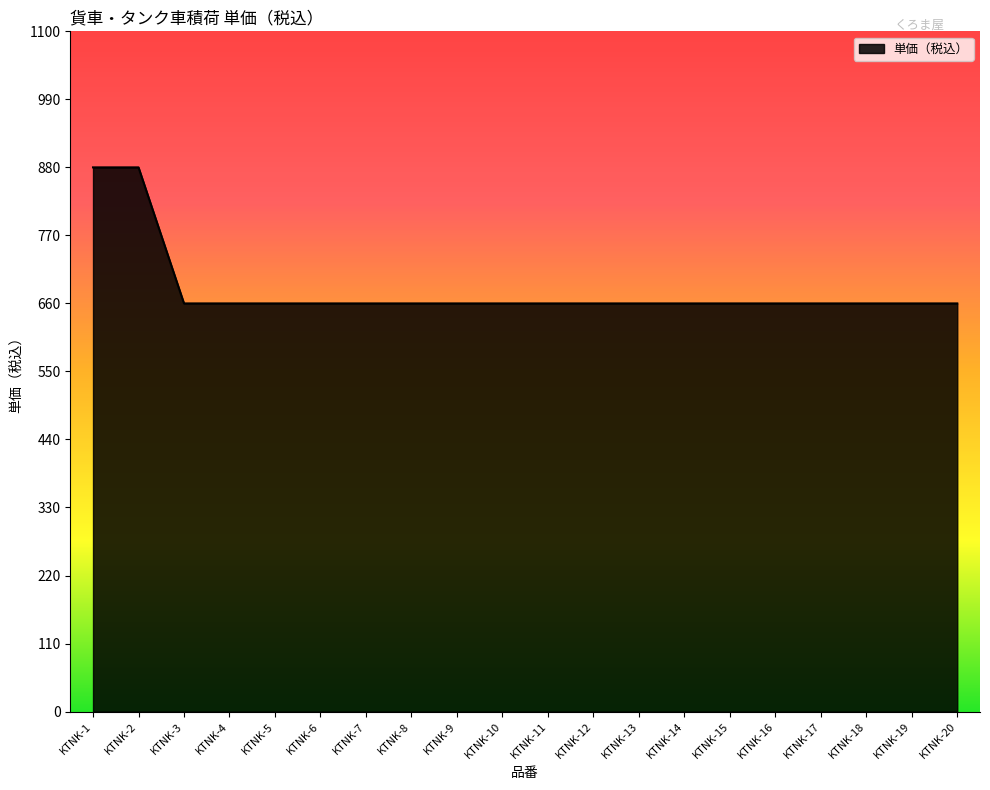

Reading right to left, list all the values displayed in this chart.

660	660	660	660	660	660	660	660	660	660	660	660	660	660	660	660	660	660	880	880